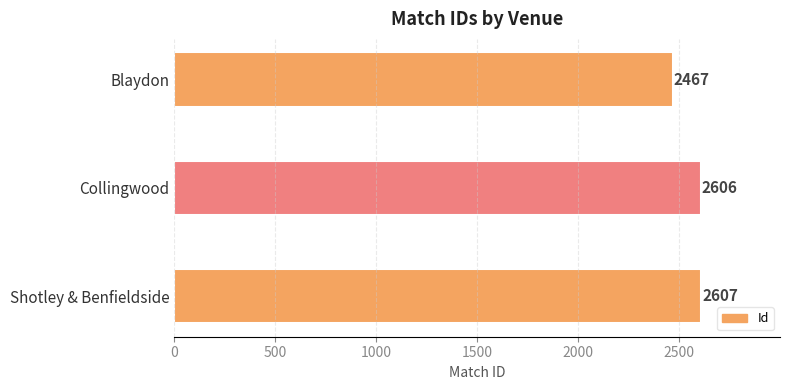

The chart shows a value of 3905 at Shotley & Benfieldside. True or false?

False